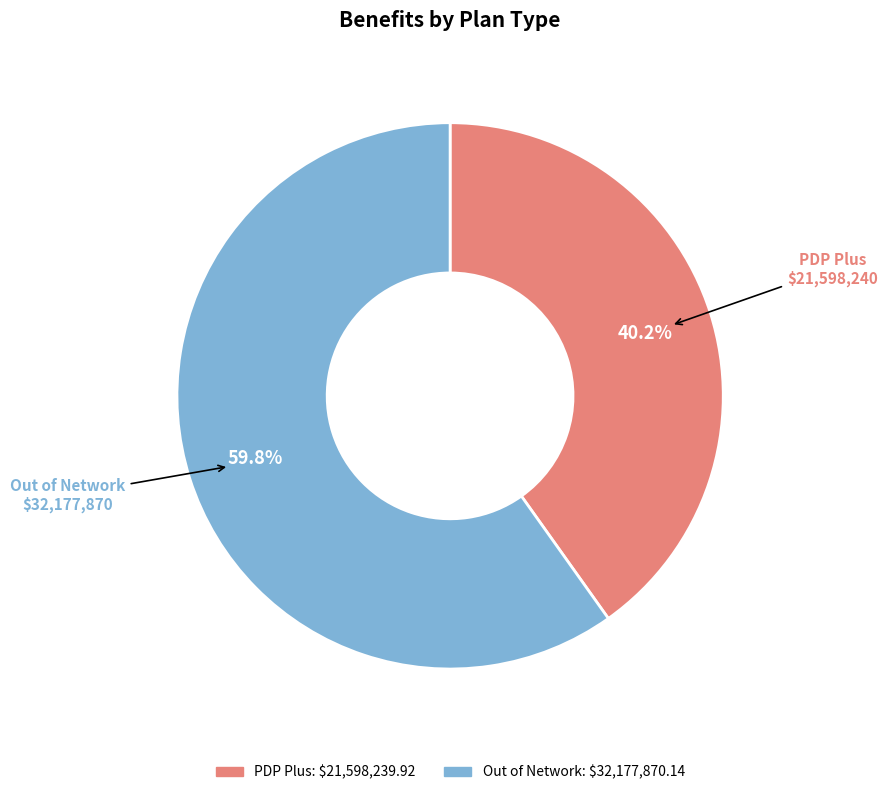

What portion of the pie excludes Out of Network?

40.2%